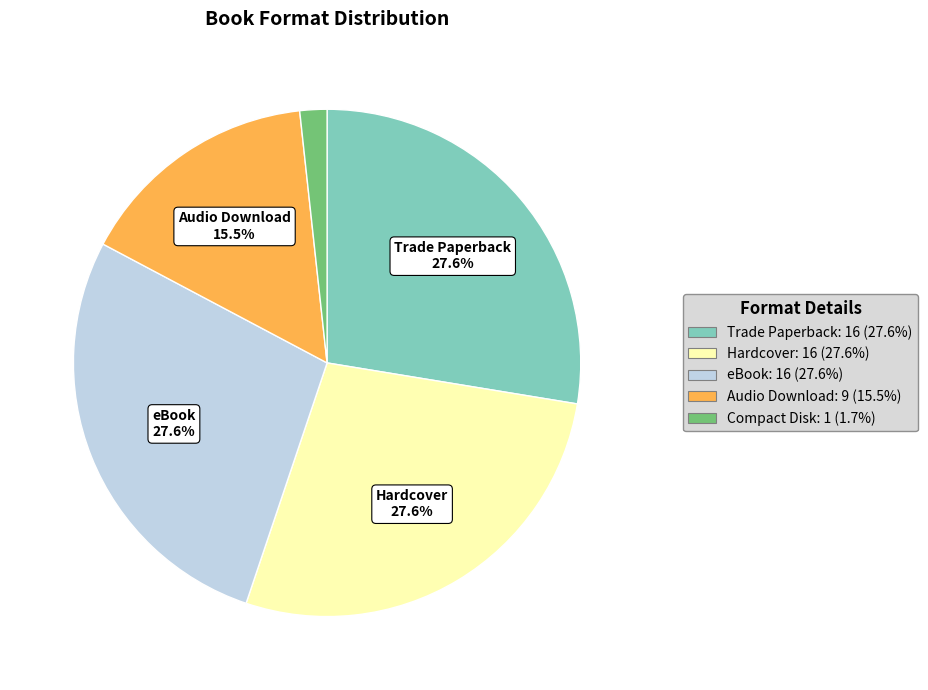

Approximately how many times larger is the value at Compact Disk compared to eBook?

0.1